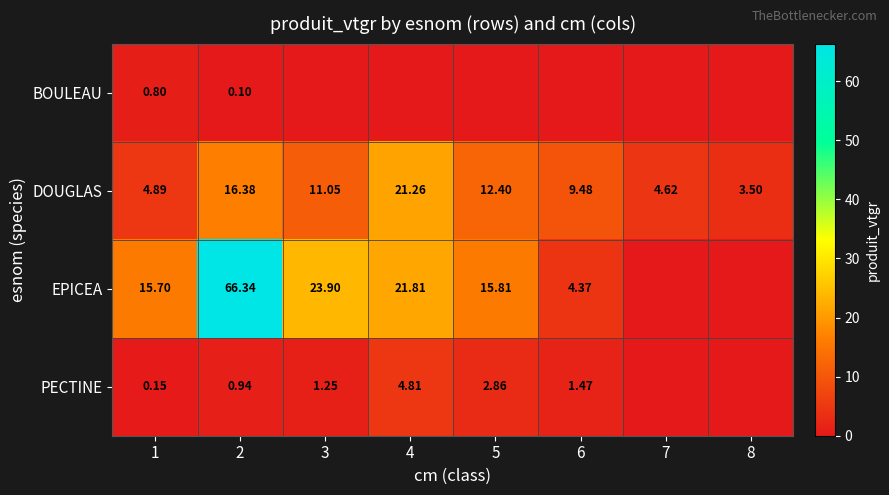

How many series are shown in this chart?

4